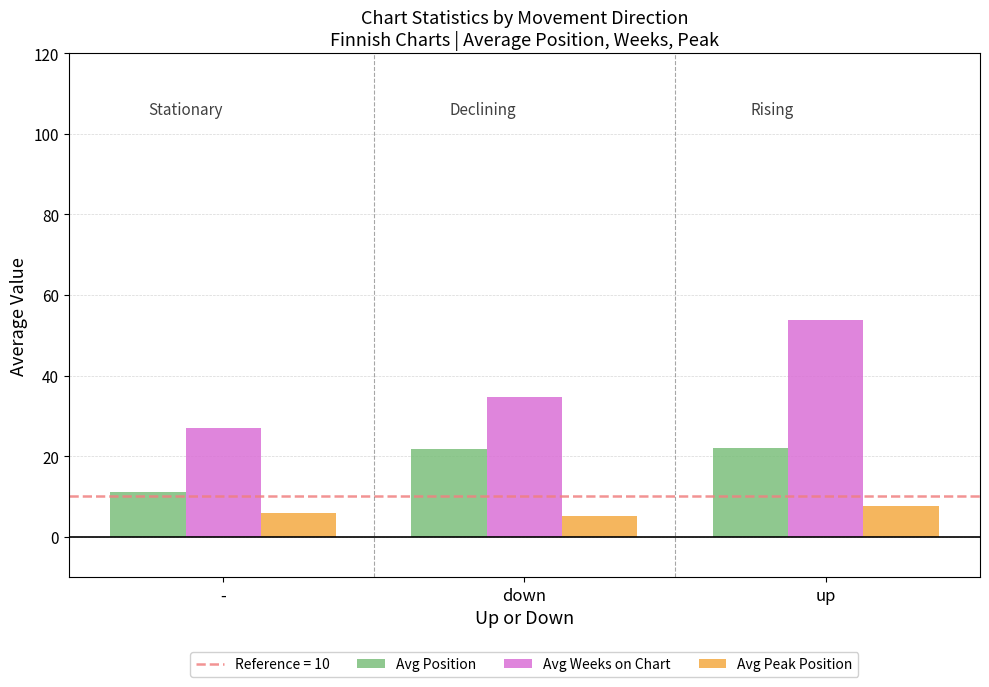

True or false: Avg Position has a value of 11.0 at -.

True